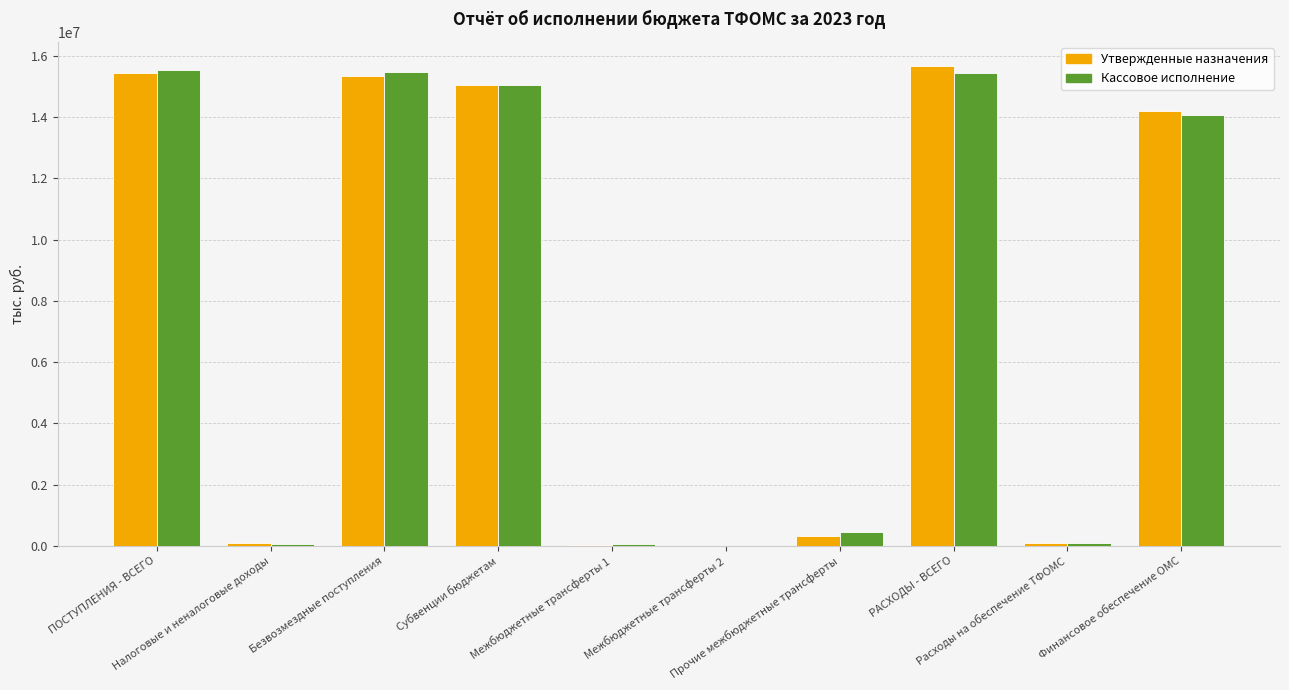

How many groups of bars are there?

10